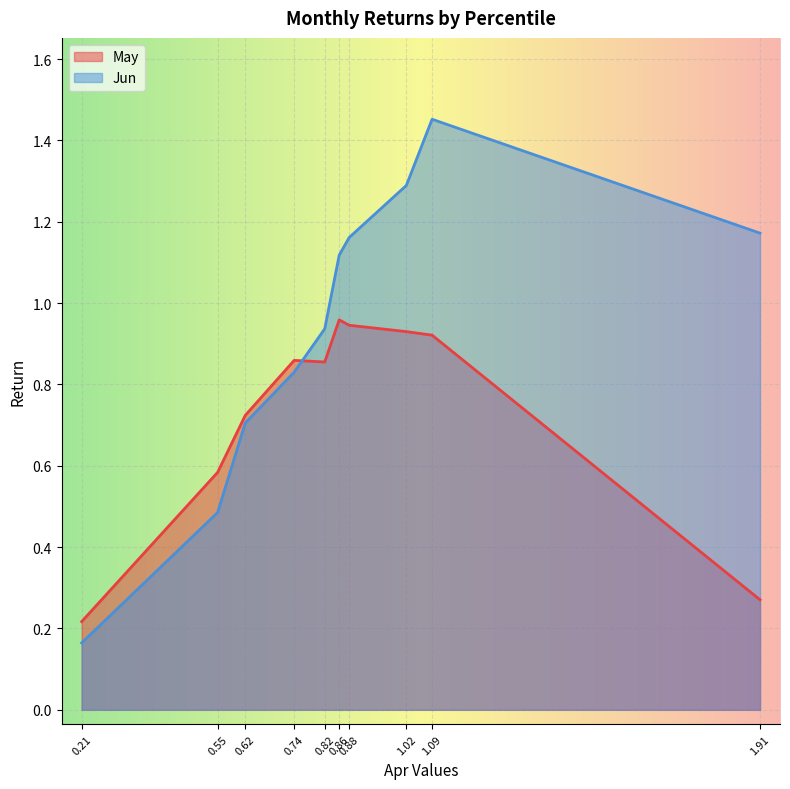

Is the value of Jun at pct15 greater than the value of May at pct45?

Yes